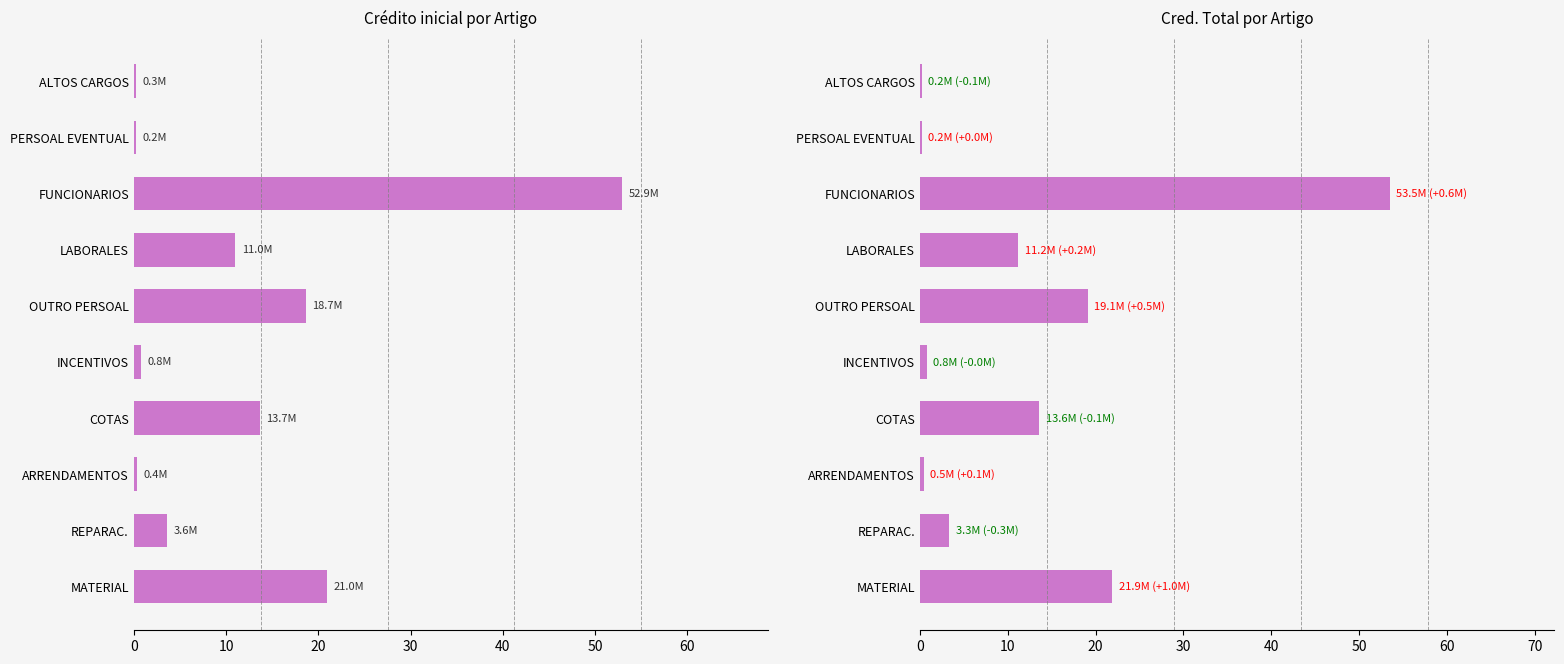

At how many categories does at least one series exceed 3?

6